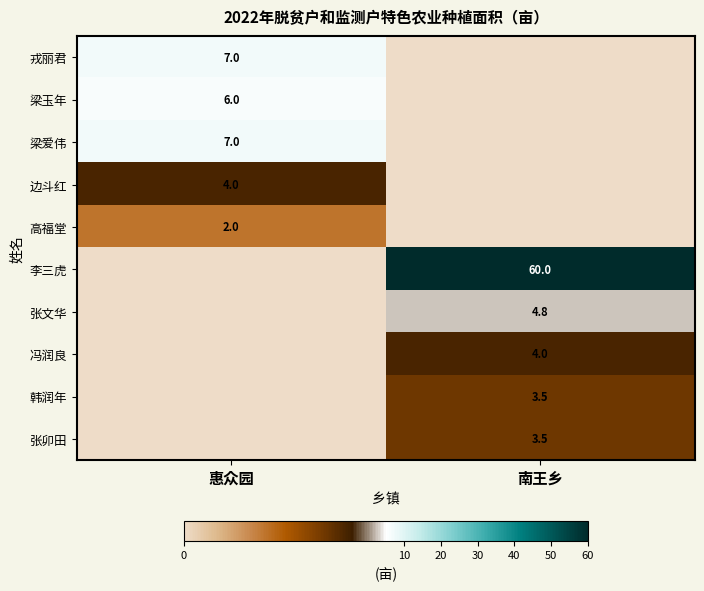

The 张文华 series shows 7.9 at 南王乡. True or false?

False